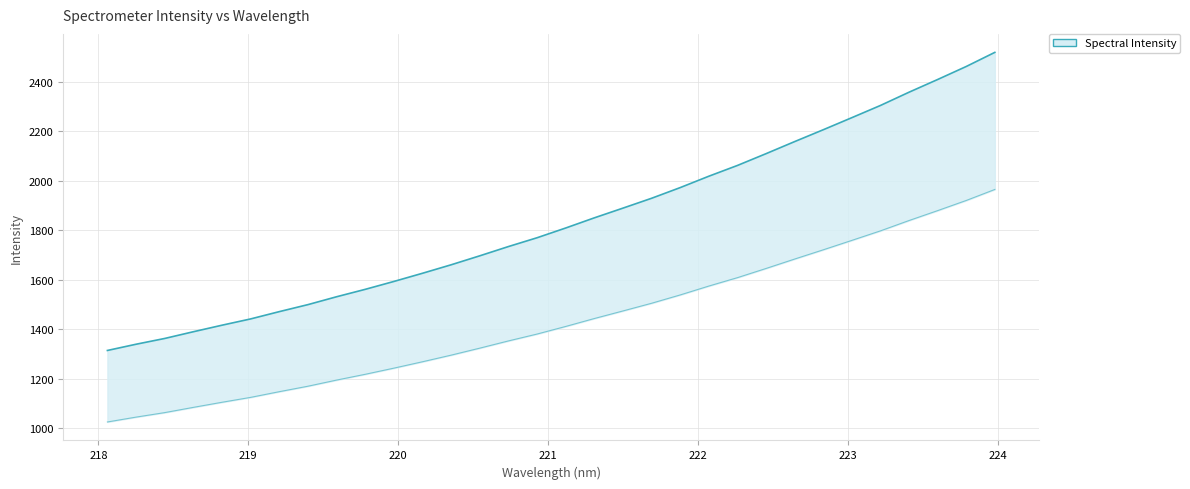

Which category has the lowest value across all series?

218.0596